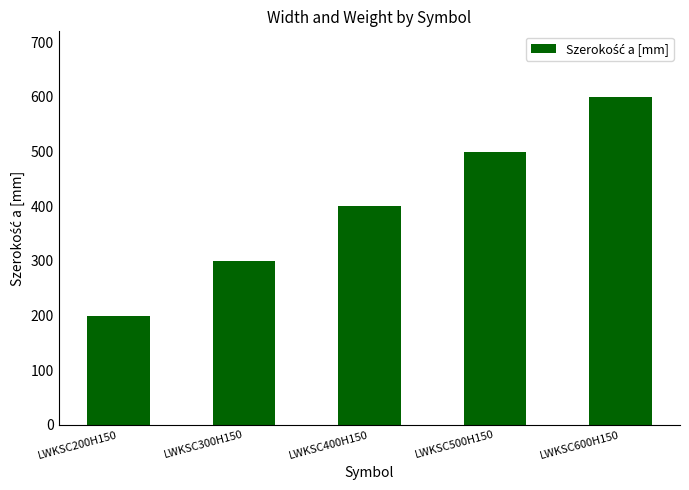

The chart shows a value of 500 at LWKSC500H150. True or false?

True